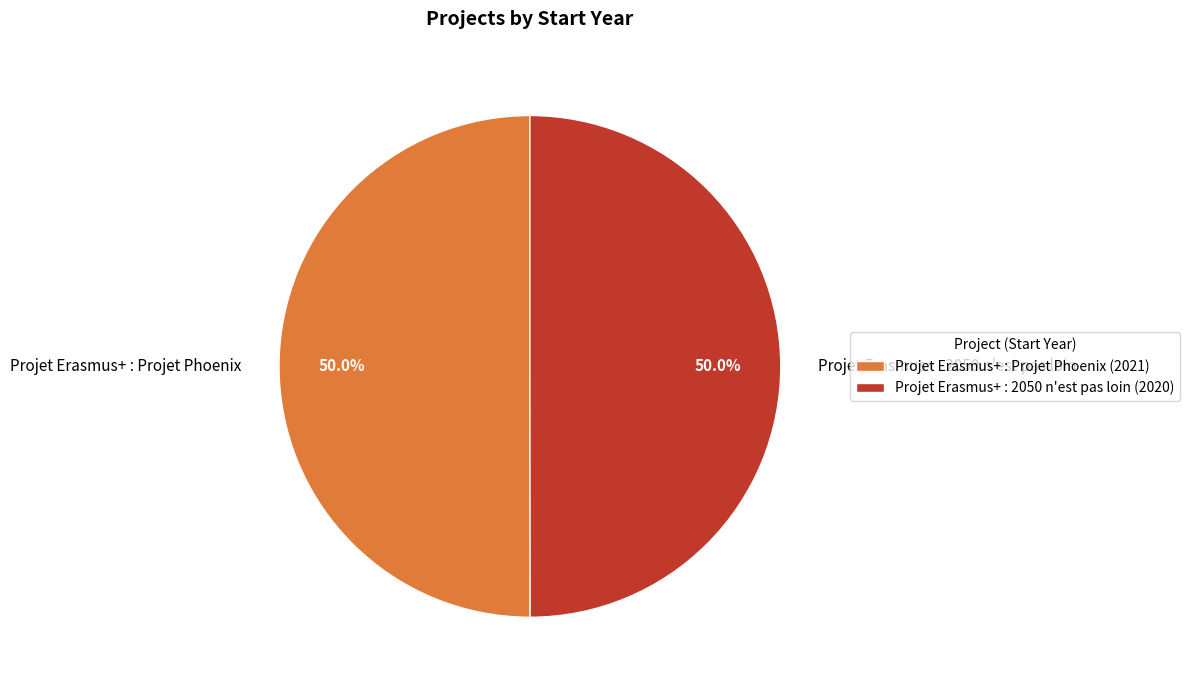

Approximately how many times larger is the value at Projet Erasmus+ : Projet Phoenix compared to Projet Erasmus+ : 2050 n'est pas loin?

1.0